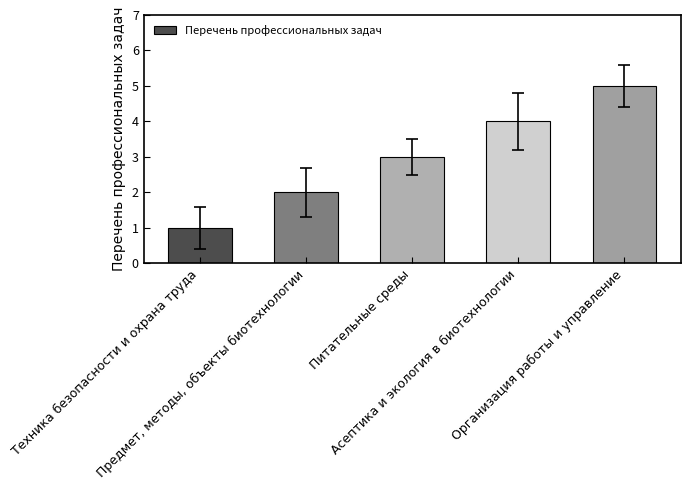

What is the difference between the maximum and minimum values?

4